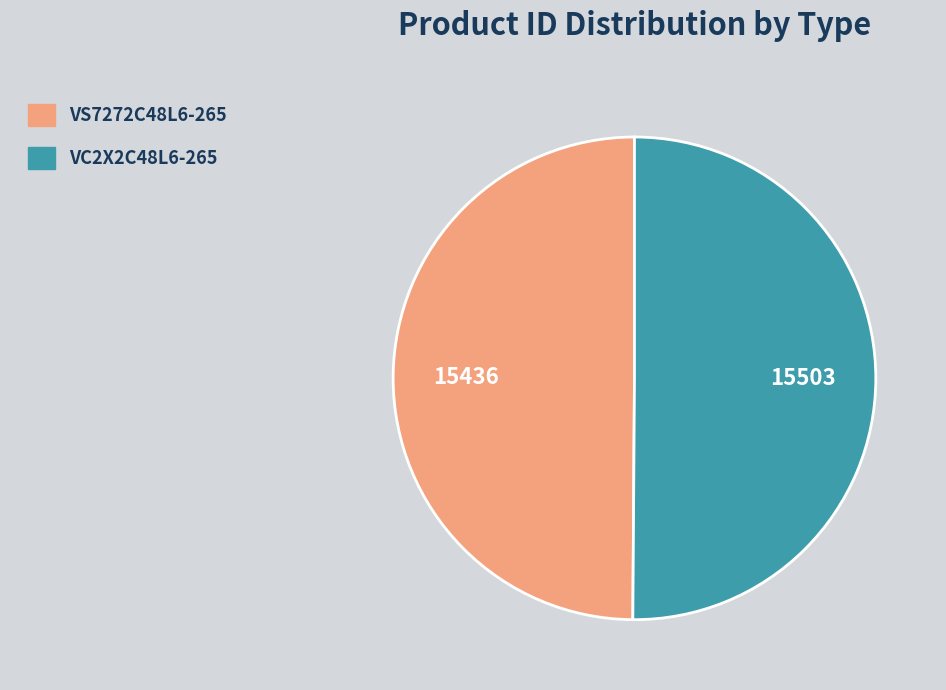

Is the sum of VC2X2C48L6-265 and VS7272C48L6-265 greater than half?

Yes